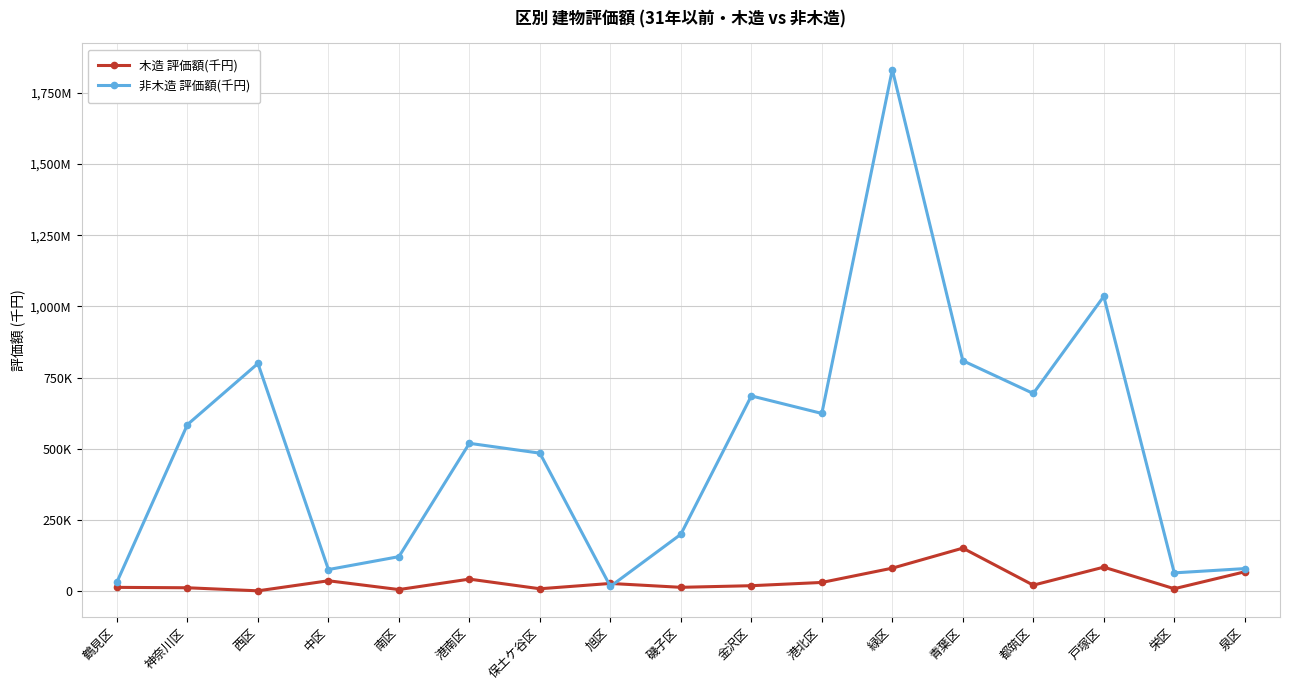

What is the difference between the maximum and minimum values in the 非木造 評価額(千円) series?

1814049